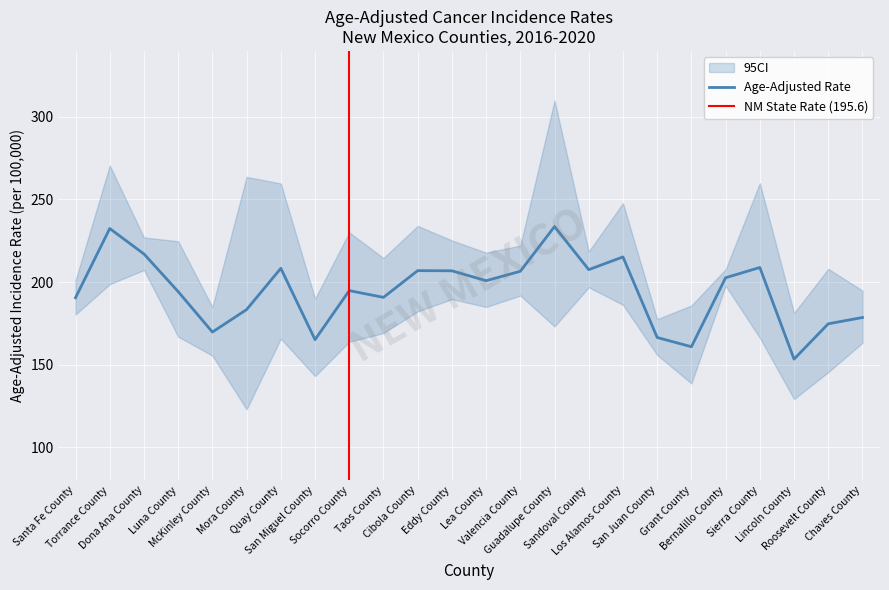

What is the lowest value of the Age-Adjusted Rate series?

153.3